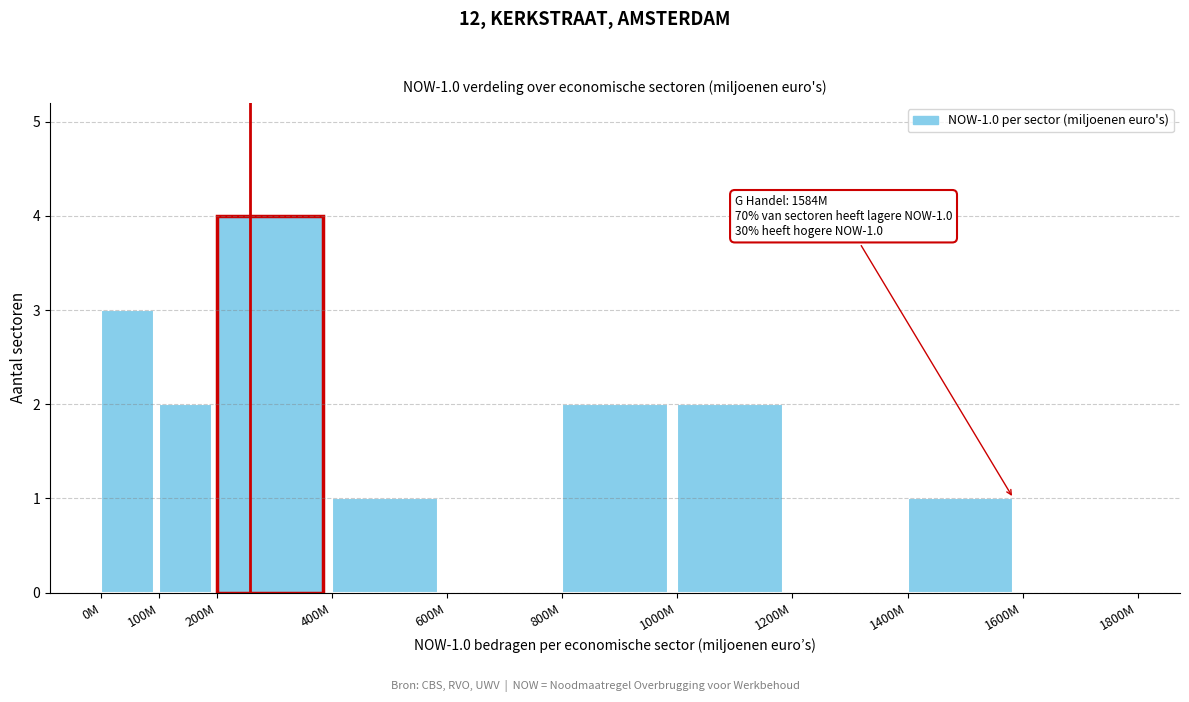

Reading left to right, transcribe all the data shown in this chart.

0M=3	100M=2	200M=4	400M=1	600M=0	800M=2	1000M=2	1200M=0	1400M=1	1600M=0